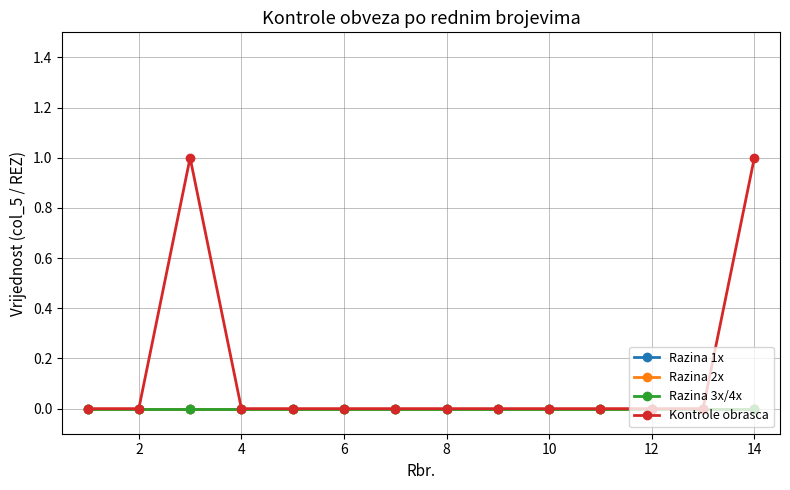

Reading left to right, extract all data points from this chart.

Razina 1x: 0	0	0	0	0	0	0	0	0	0	0	0	0	0
Razina 2x: 0	0	0	0	0	0	0	0	0	0	0	0	0	0
Razina 3x/4x: 0	0	0	0	0	0	0	0	0	0	0	0	0	0
Kontrole obrasca: 0	0	1	0	0	0	0	0	0	0	0	0	0	1